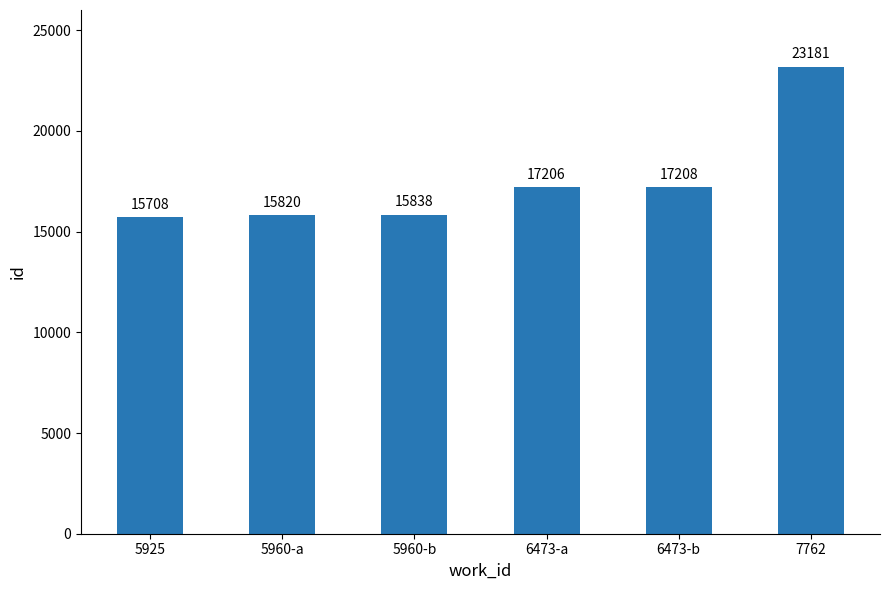

The chart shows a value of 15708 at 5925. True or false?

True